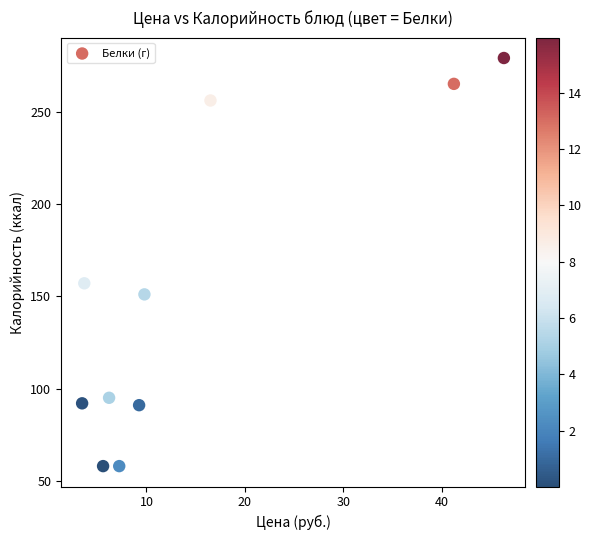

What Y value in the scatter plot is closest to 168?

157